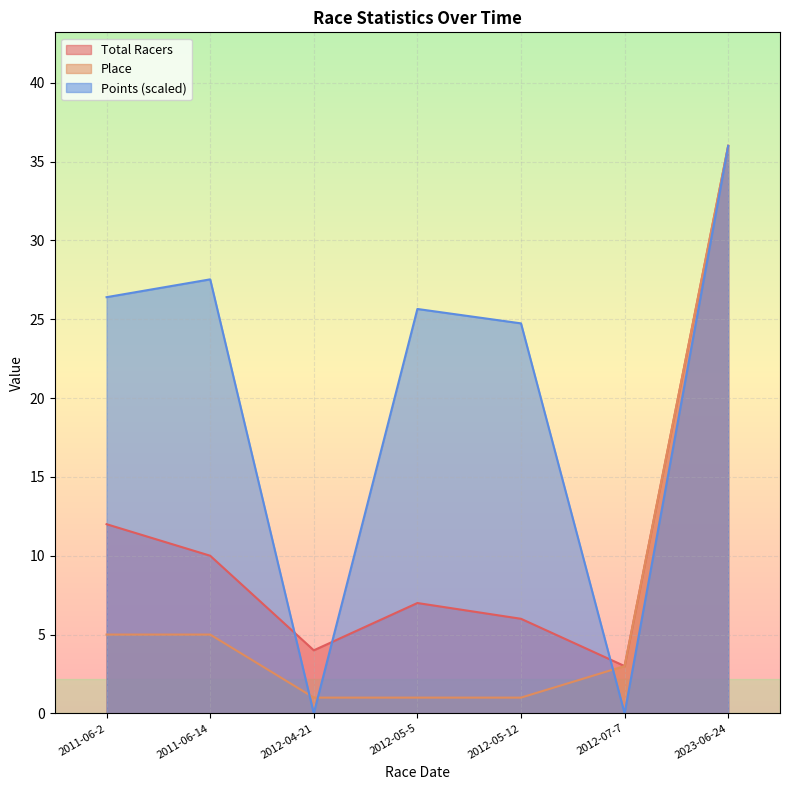

What is the spread (max minus min) of values at 2012-05-5?

24.7